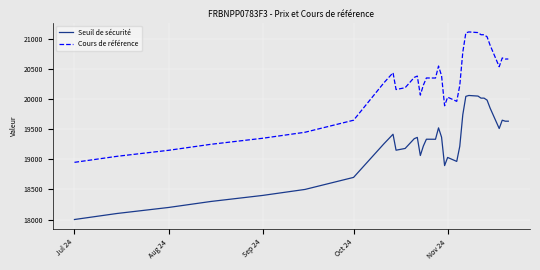

What is the lowest value of the Seuil de sécurité series?

18000.0